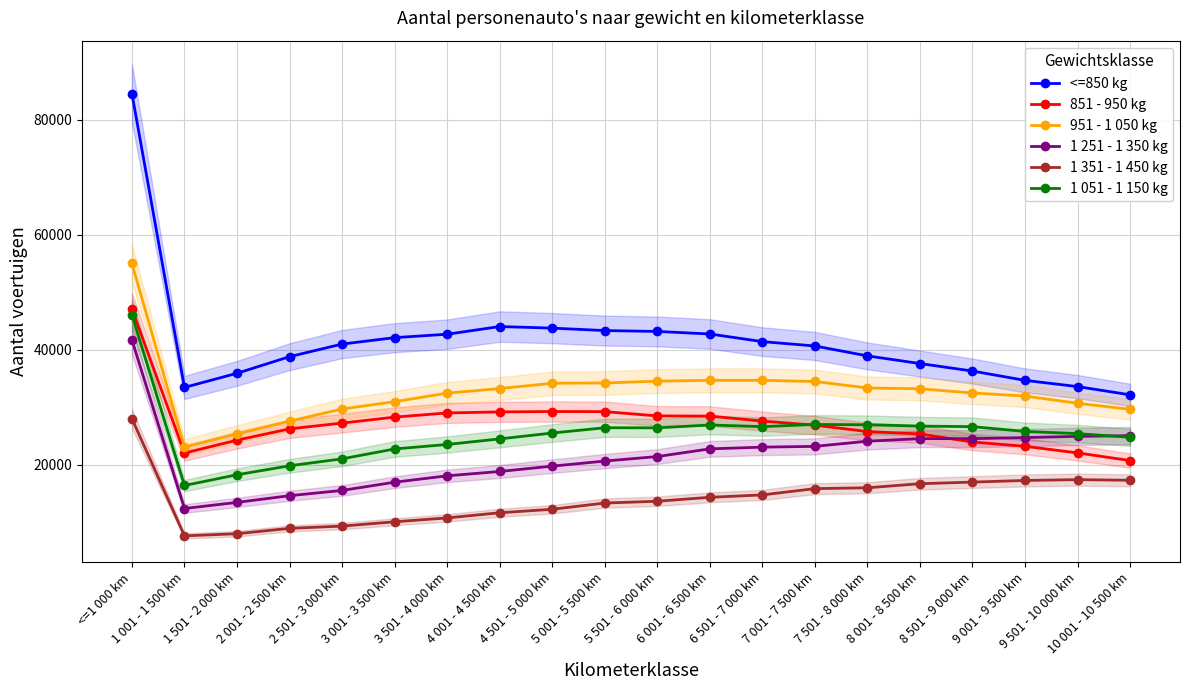

Which has a higher value, 8 001 - 8 500 km or 4 001 - 4 500 km?

4 001 - 4 500 km